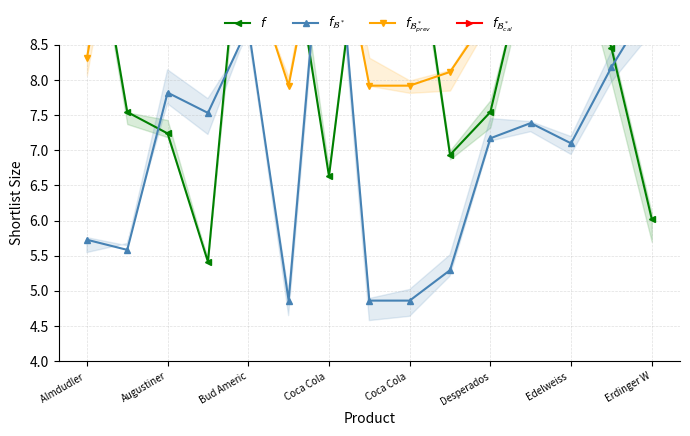

Between Coca Cola  and Edelweiss , which series saw the biggest shift?

$f_{\mathcal{B}^*}$